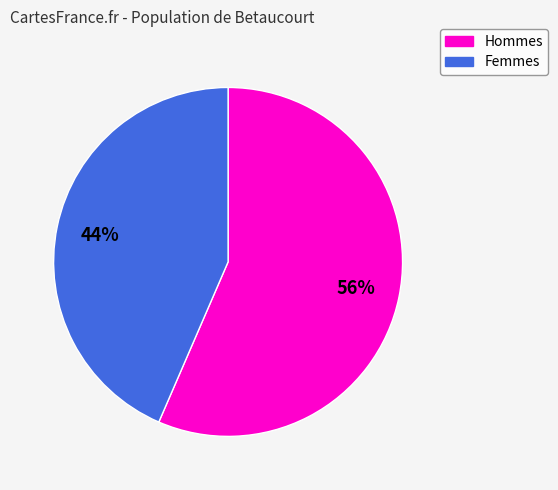

To the nearest percent, what is the average slice percentage?

50%